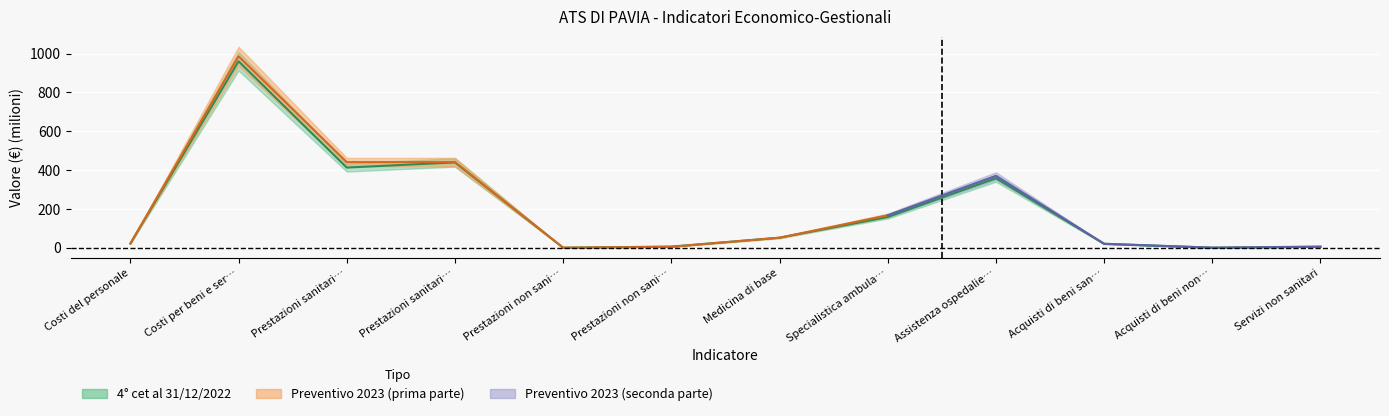

Rank the categories by value from lowest to highest.

Prestazioni non sani…, Acquisti di beni non…, Prestazioni non sani…, Servizi non sanitari, Acquisti di beni san…, Costi del personale, Medicina di base, Specialistica ambula…, Assistenza ospedalie…, Prestazioni sanitari…, Prestazioni sanitari…, Costi per beni e ser…